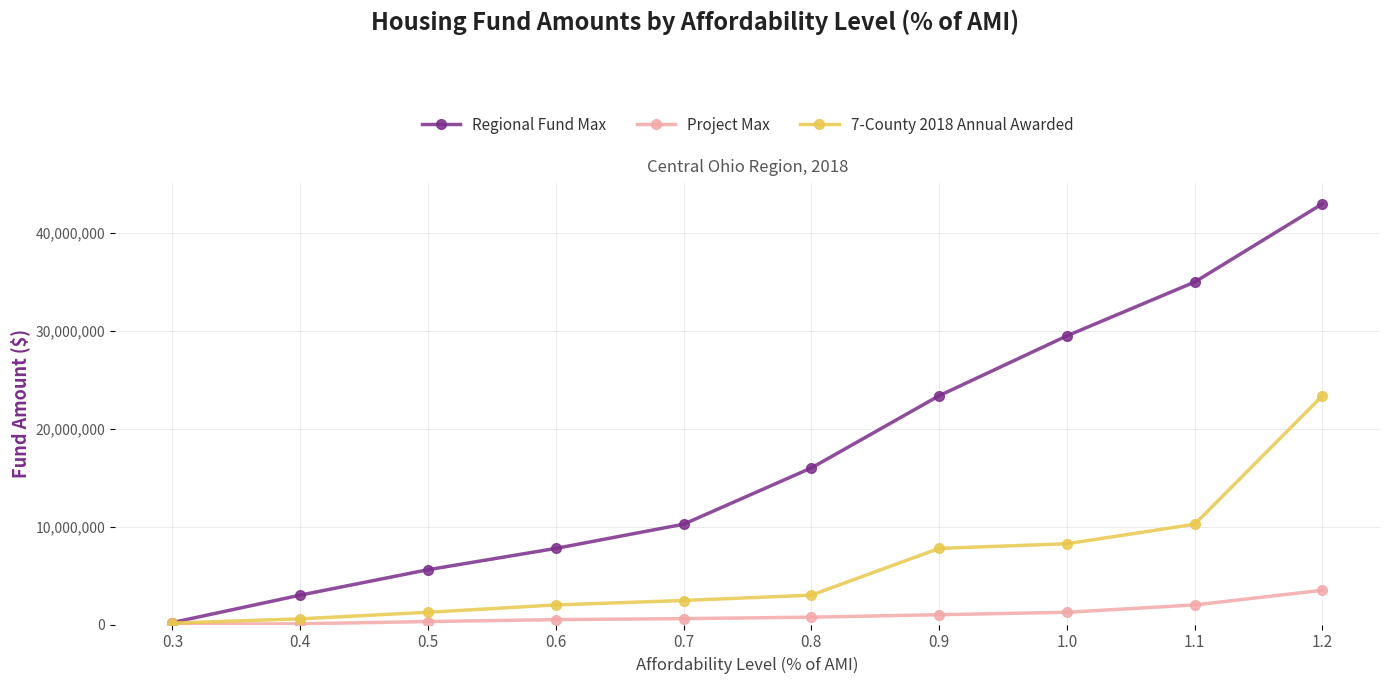

Rank the series by their average value, from highest to lowest.

Regional Fund Max, 7-County 2018 Annual Awarded, Project Max